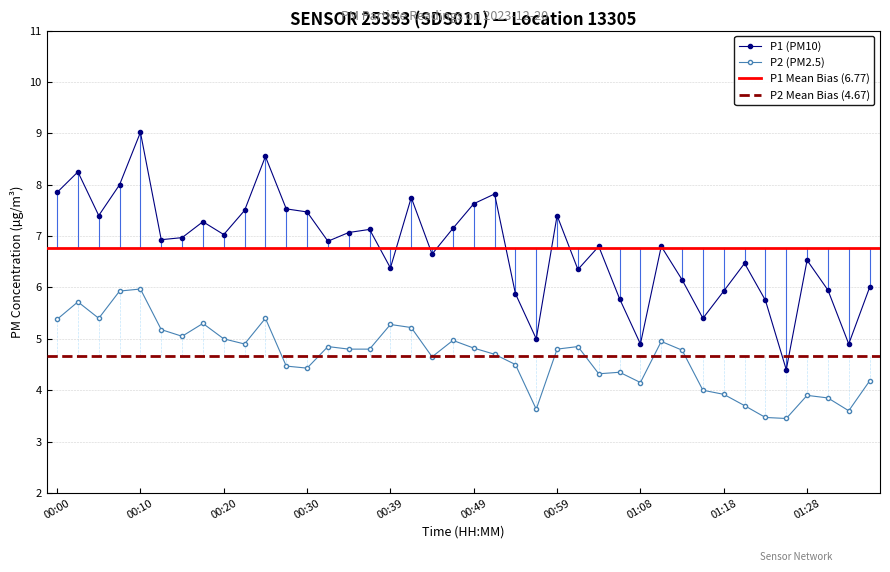

What is the total value across all series at 01:23?

9.2